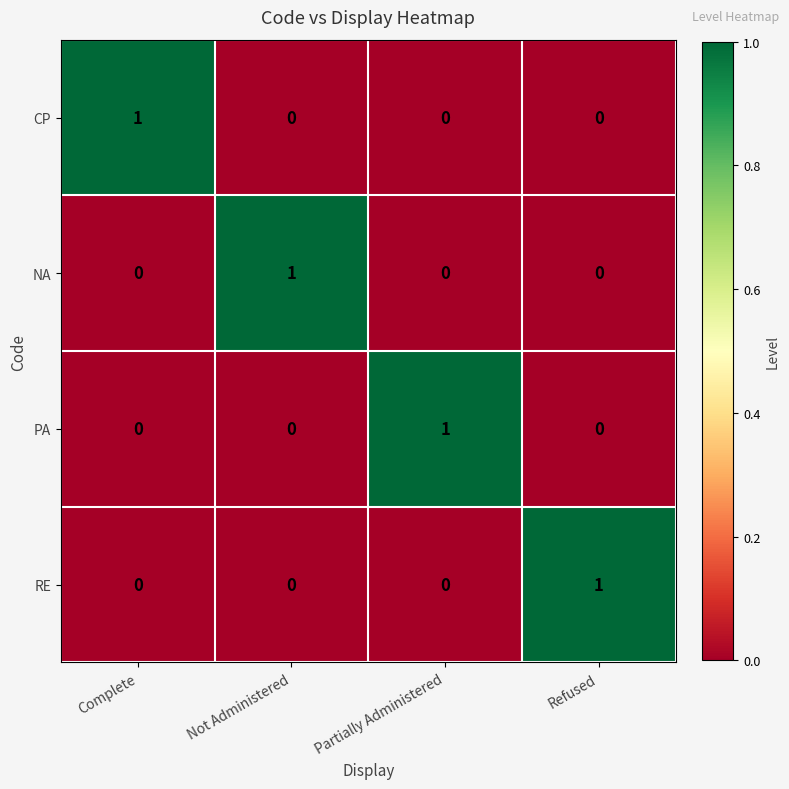

What is the total value across all series at Complete?

1